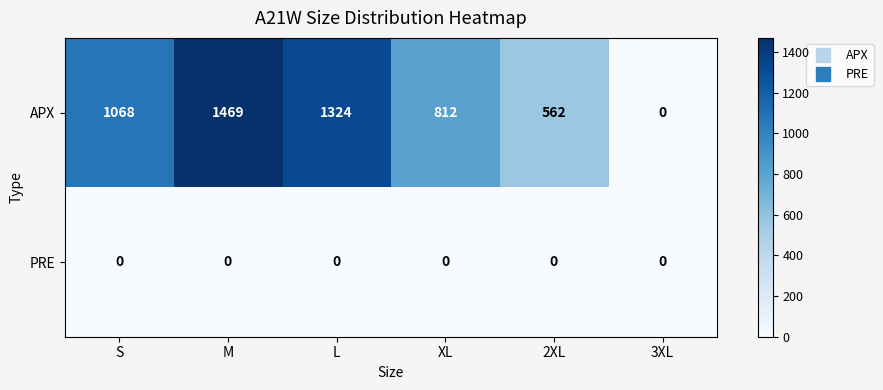

What is the maximum value shown in the chart?

1469